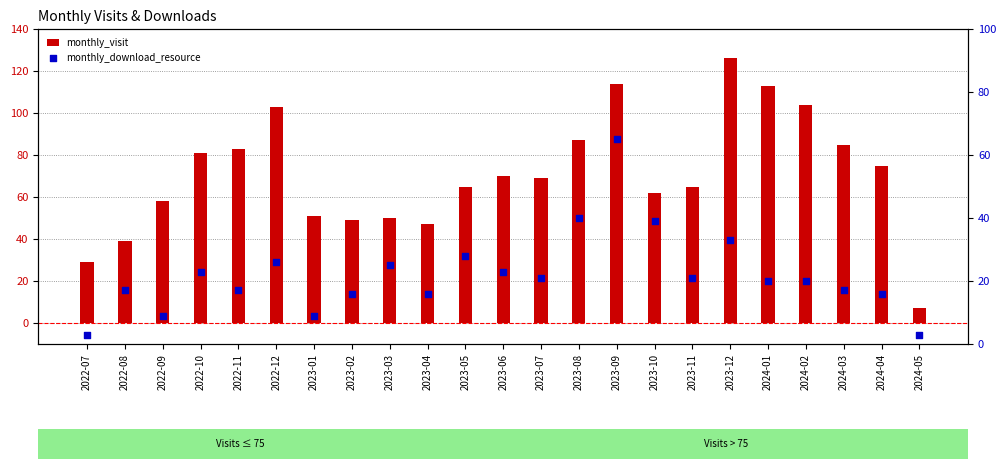

What is the total value across all series at 2023-08?

127